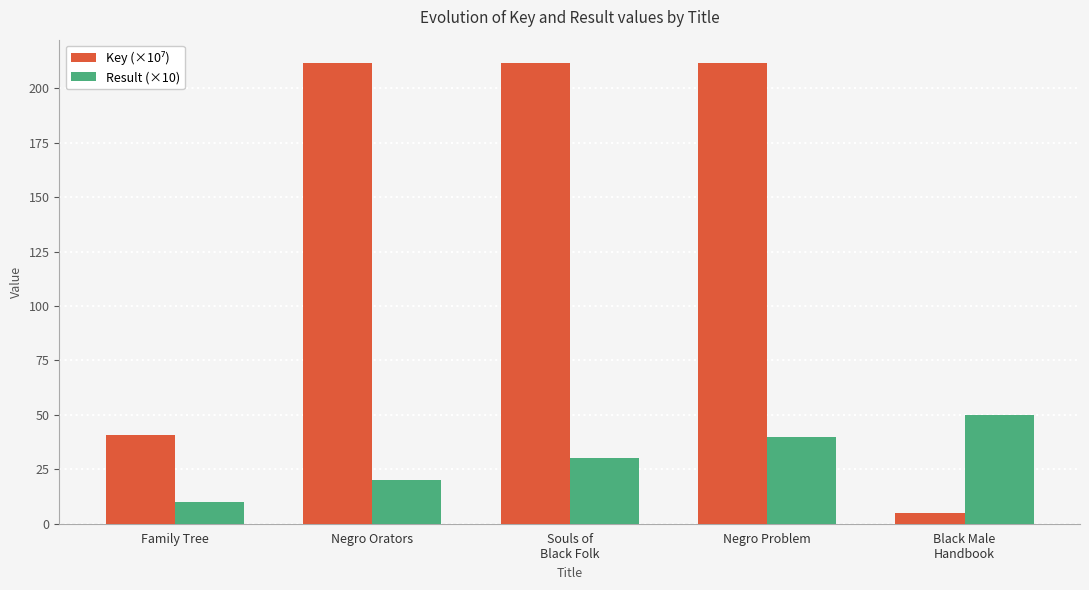

The Result (×10) series shows 19.4 at Negro Problem. True or false?

False